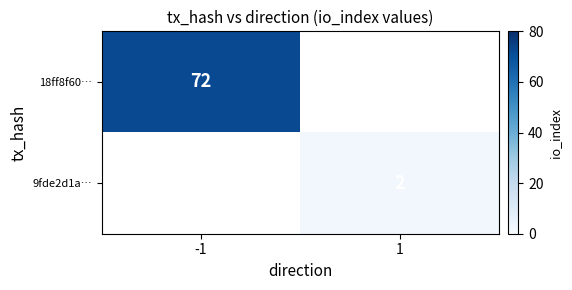

Is it true that 9fde2d1a… equals 2 at 1?

True